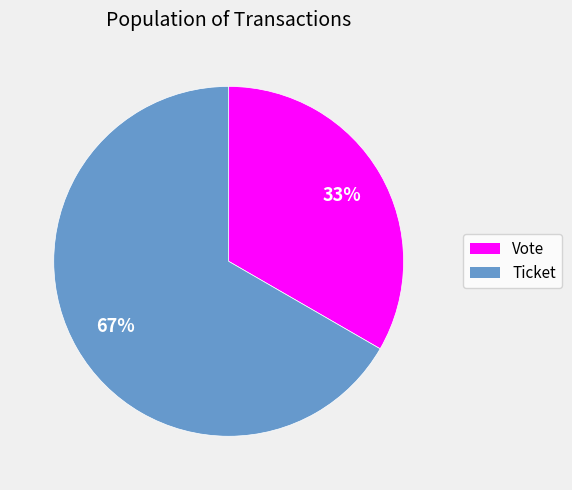

How many slices are in this pie chart?

2